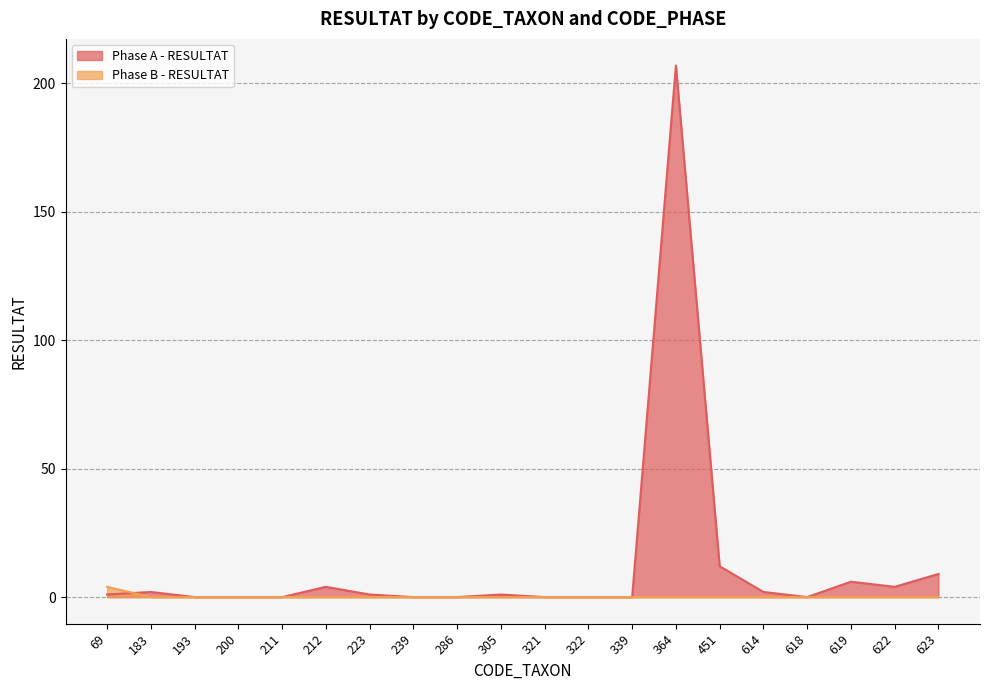

At which category is the sum across all series the highest?

364